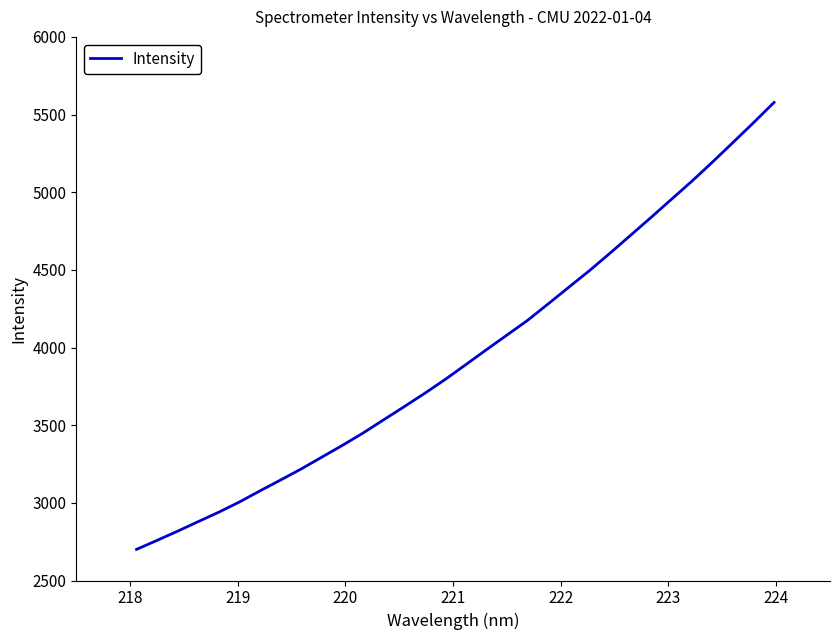

What is the greatest value displayed?

5577.9